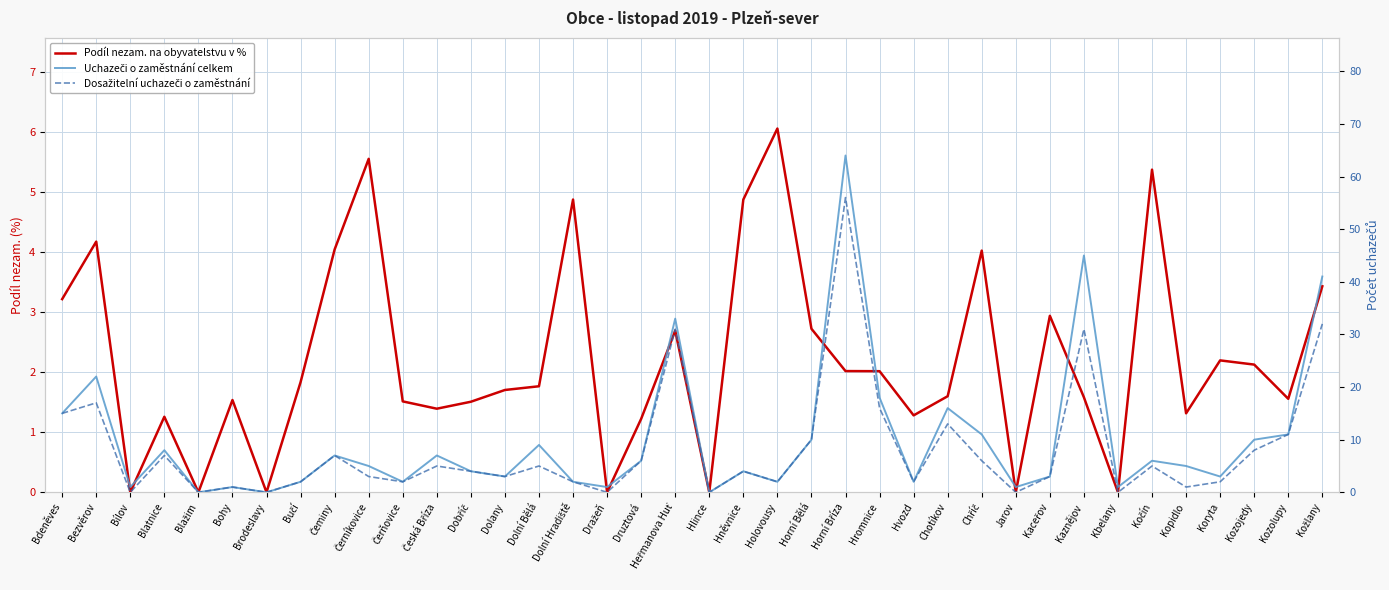

True or false: Dosažitelní uchazeči o zaměstnání and Podíl nezam. na obyvatelstvu v % intersect in this chart.

True